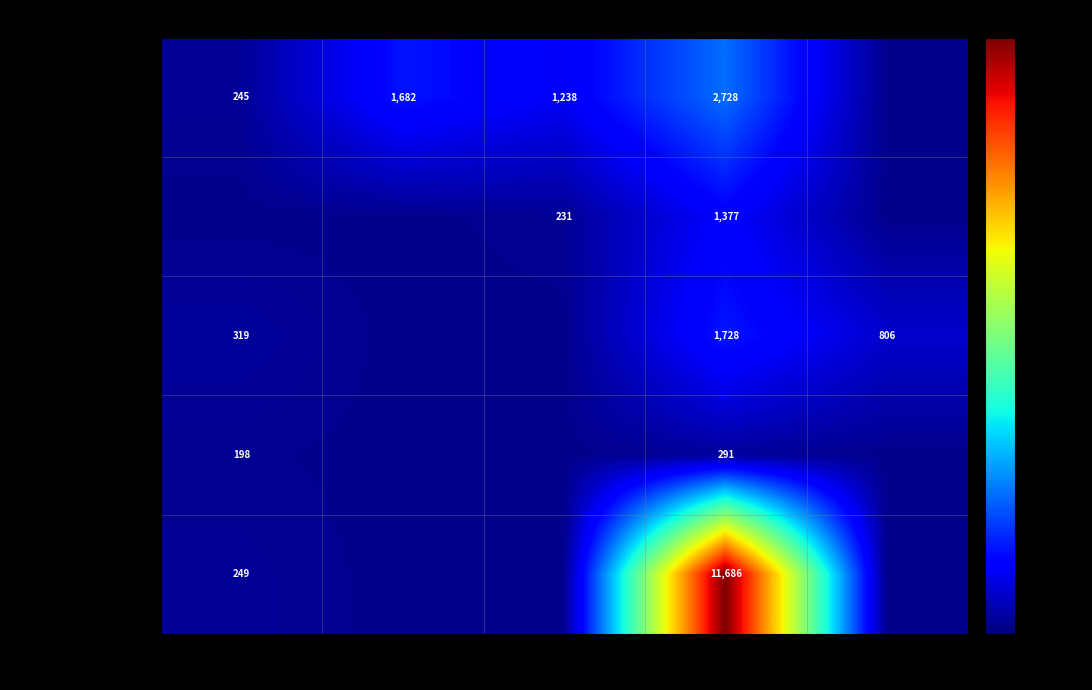

Is the value of FORRO/LUMINÁRIAS at SINAPI greater than the value of FECHAMENTO/GÁS at EMOP?

No